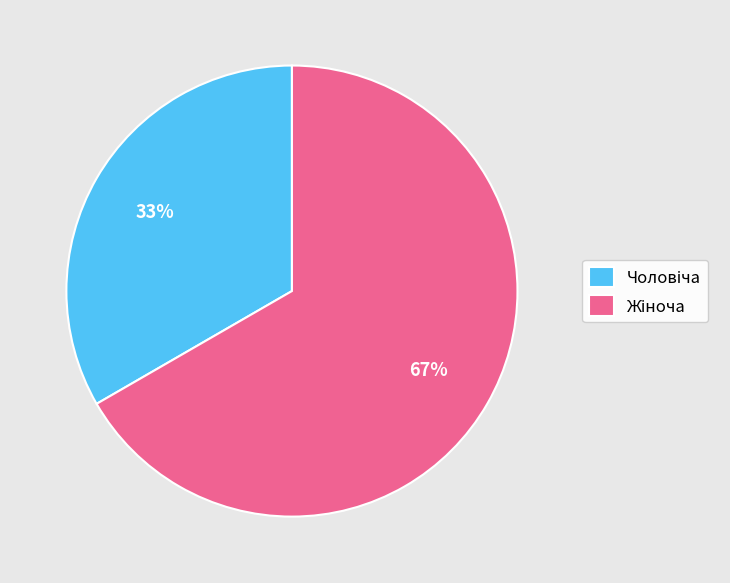

To the nearest percent, what is the average slice percentage?

50%